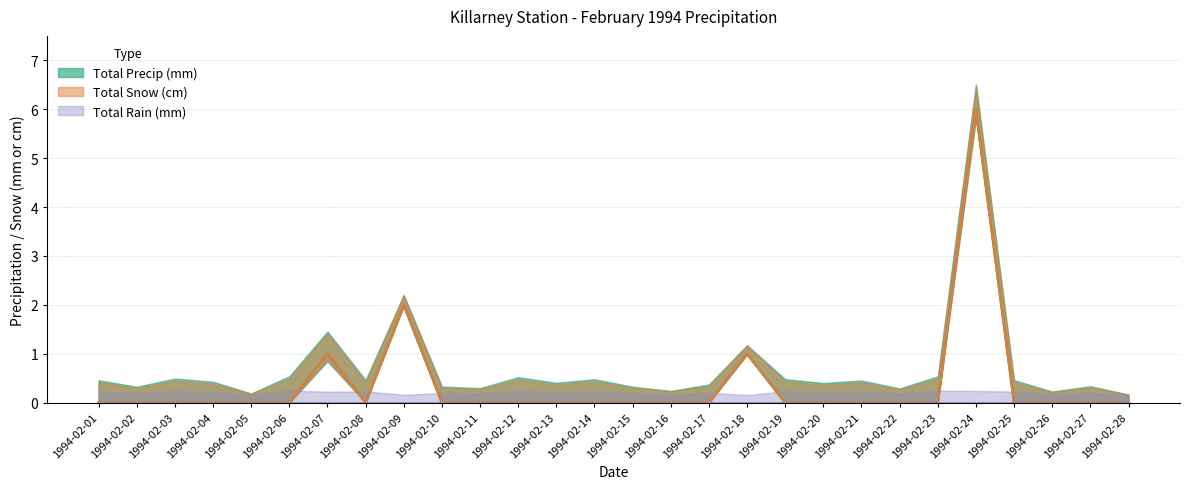

The Total Snow (cm) series shows -3 at 1994-02-08. True or false?

False